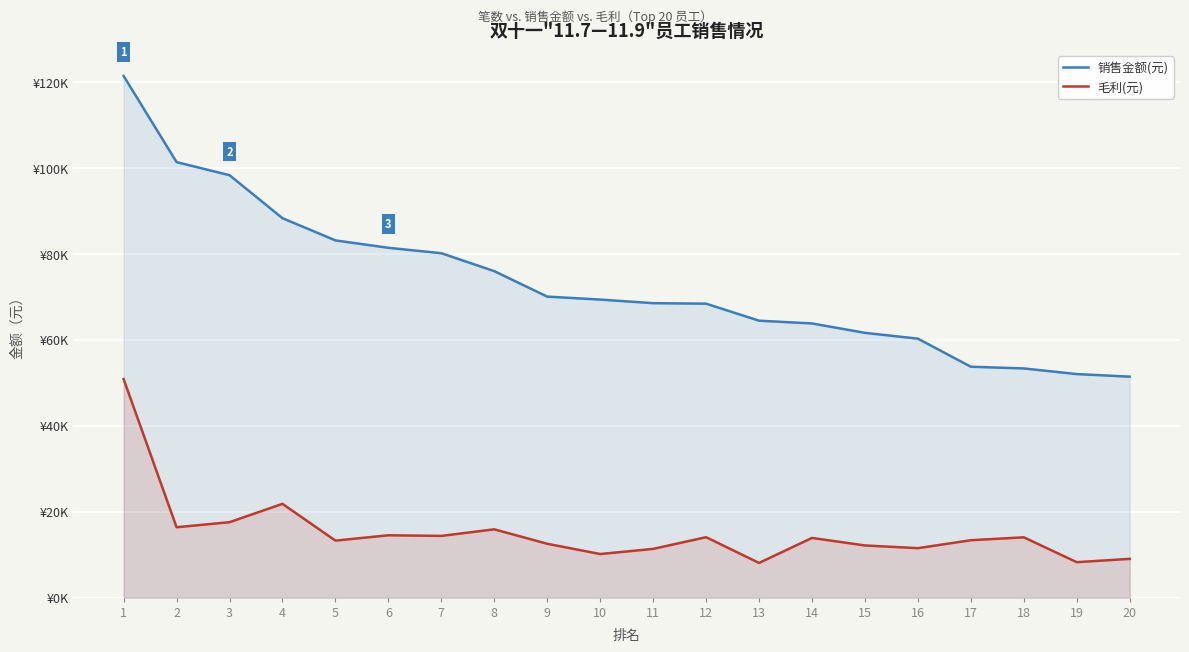

What is the sum of the 销售金额(元) values at 2 and 19?

153346.0